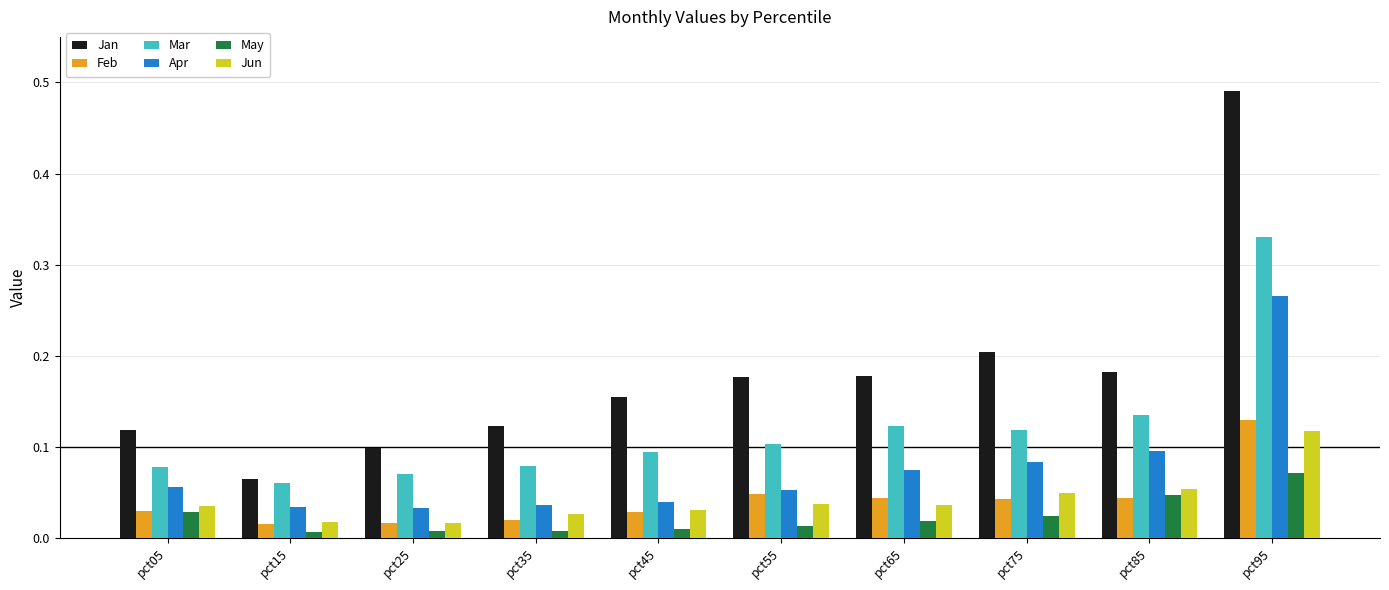

The Jan series shows 0.1 at pct05. True or false?

True